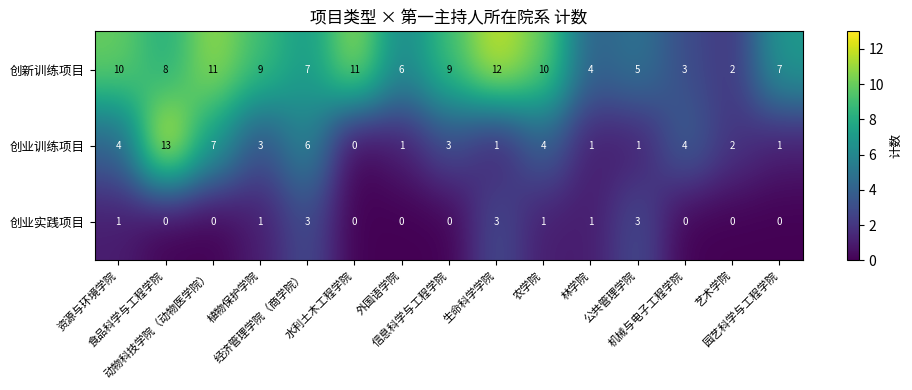

What is the difference between the maximum and minimum values in the 创业训练项目 series?

13